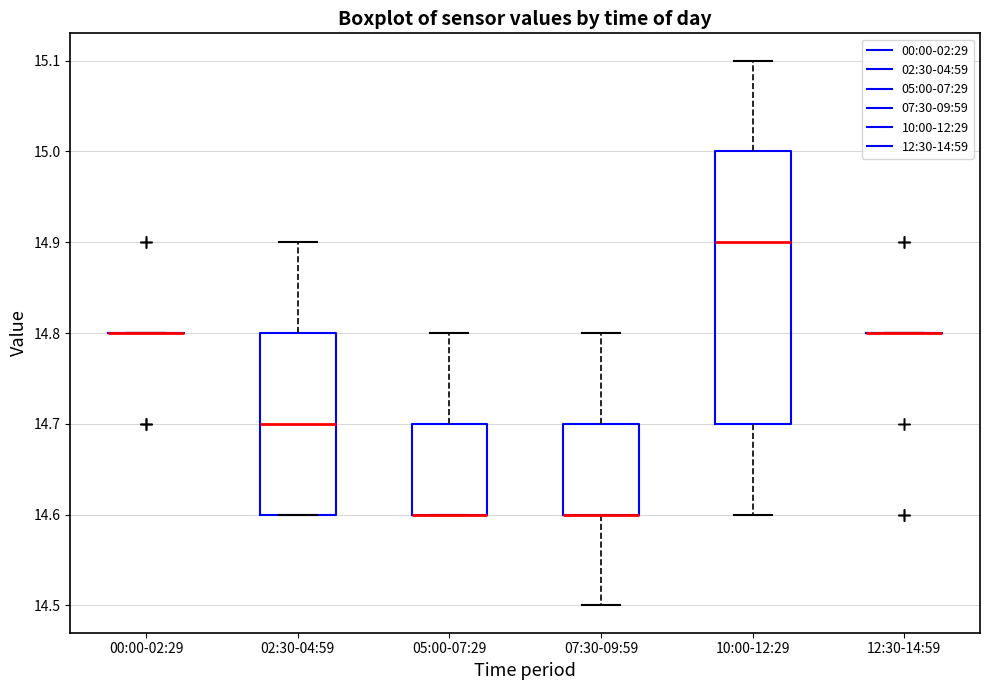

Reading left to right, transcribe this box plot: for each box, give where its median line is, the range the box spans, and where its two whiskers end, as read against the y-axis. The values are not printed on the chart, so give them approximately, as read against the axis.

00:00-02:29: box collapsed to a line at 14.8, whiskers 14.8 to 14.8
02:30-04:59: median 14.7, box 14.6 to 14.8, whiskers 14.6 to 14.9
05:00-07:29: median 14.6 (drawn on the box's lower edge), box 14.6 to 14.7, whiskers 14.6 to 14.8
07:30-09:59: median 14.6 (drawn on the box's lower edge), box 14.6 to 14.7, whiskers 14.5 to 14.8
10:00-12:29: median 14.9, box 14.7 to 15.0, whiskers 14.6 to 15.1
12:30-14:59: box collapsed to a line at 14.8, whiskers 14.8 to 14.8